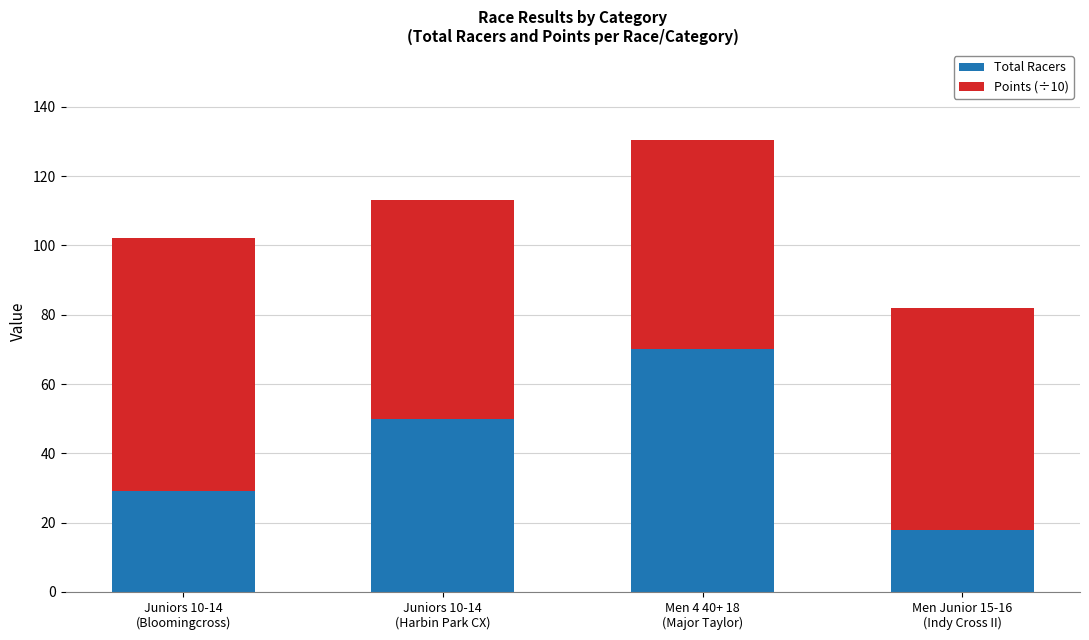

What is the lowest value of the Total Racers series?

18.0